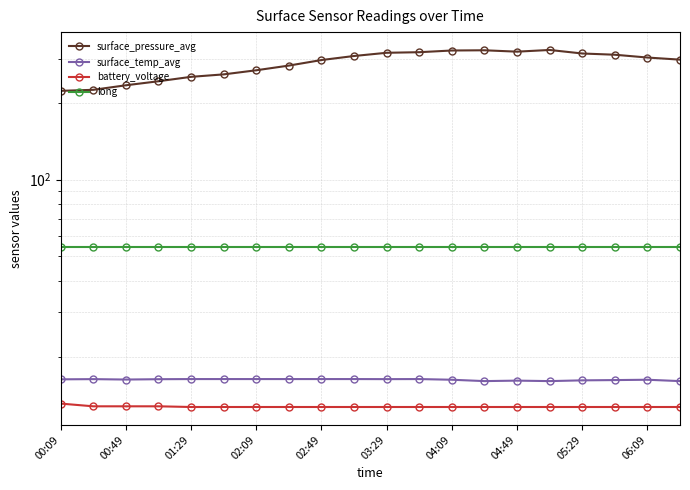

What value does the long series have at 00:49?

54.1